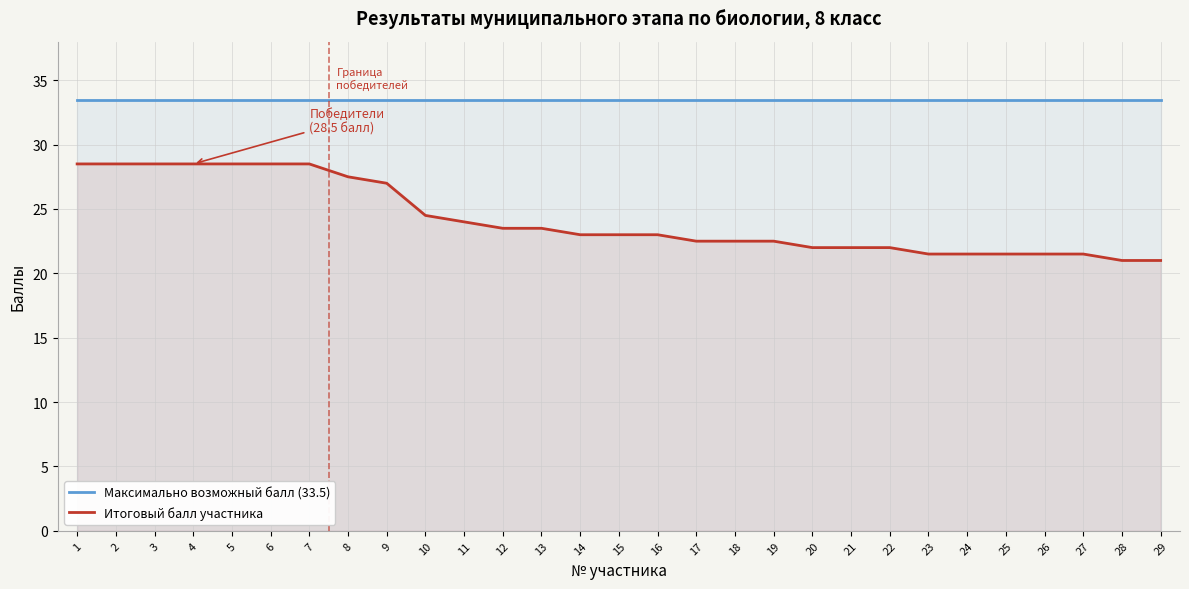

Reading left to right, extract all data points from this chart.

Максимально возможный балл (33.5): 33.5	33.5	33.5	33.5	33.5	33.5	33.5	33.5	33.5	33.5	33.5	33.5	33.5	33.5	33.5	33.5	33.5	33.5	33.5	33.5	33.5	33.5	33.5	33.5	33.5	33.5	33.5	33.5	33.5
Итоговый балл участника: 28.5	28.5	28.5	28.5	28.5	28.5	28.5	27.5	27.0	24.5	24.0	23.5	23.5	23.0	23.0	23.0	22.5	22.5	22.5	22.0	22.0	22.0	21.5	21.5	21.5	21.5	21.5	21.0	21.0